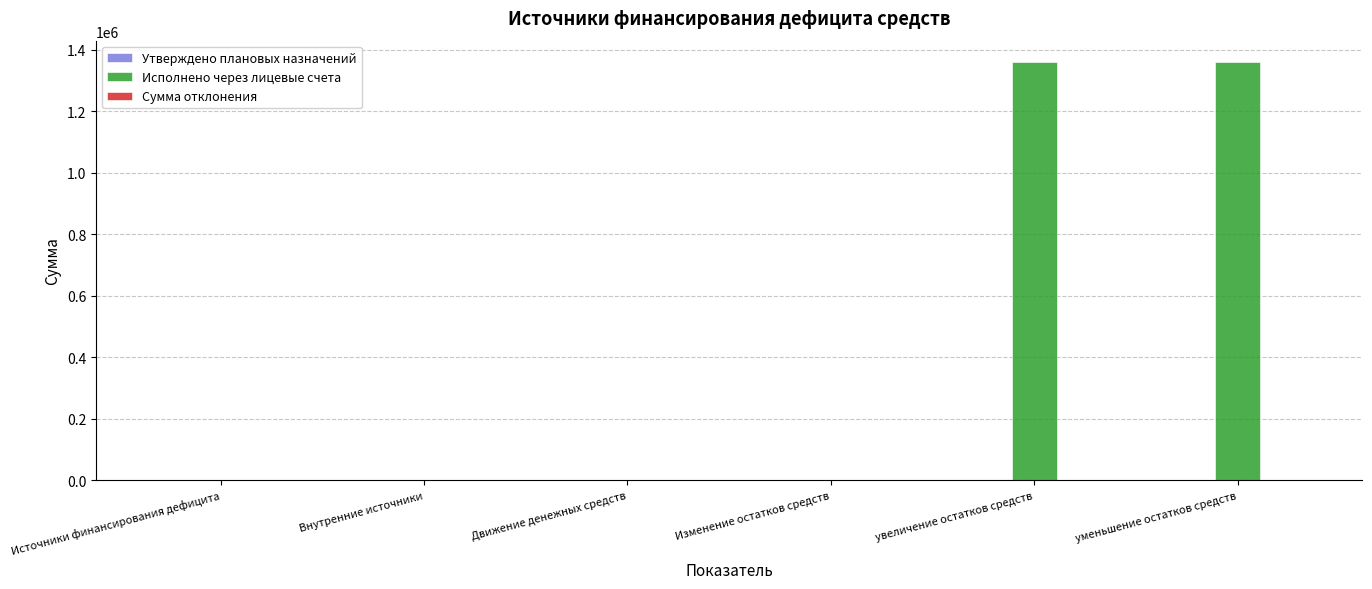

Which series changed the most between Изменение остатков средств and уменьшение остатков средств?

Исполнено через лицевые счета